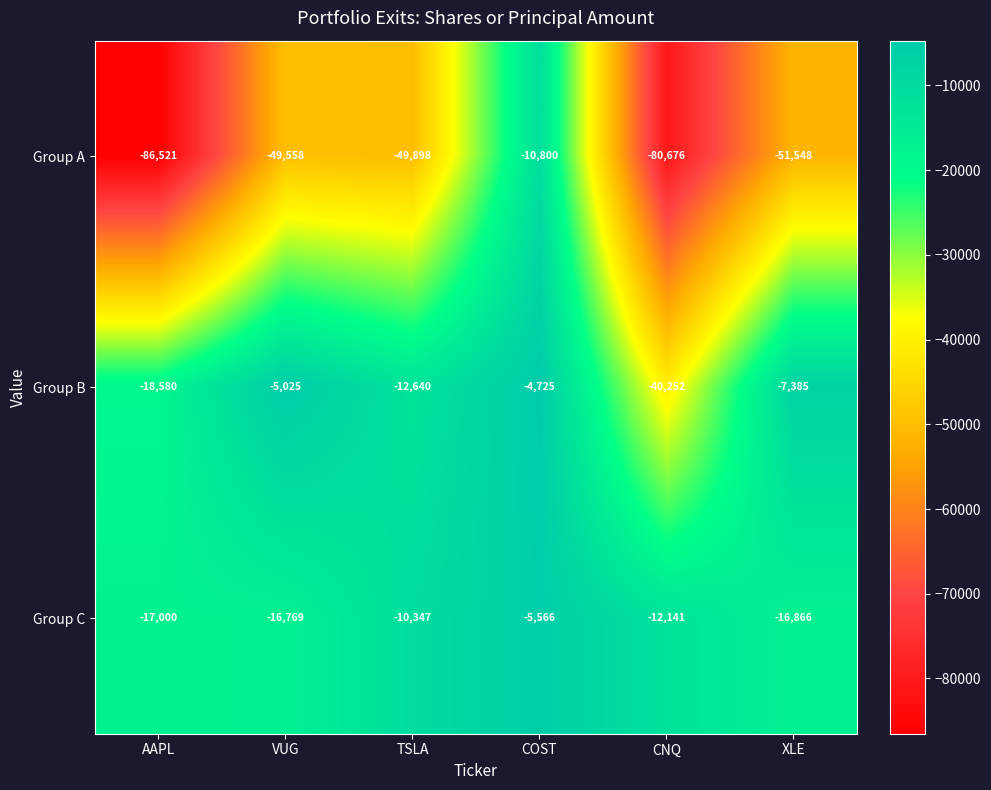

Which series has the widest spread of values?

Group A